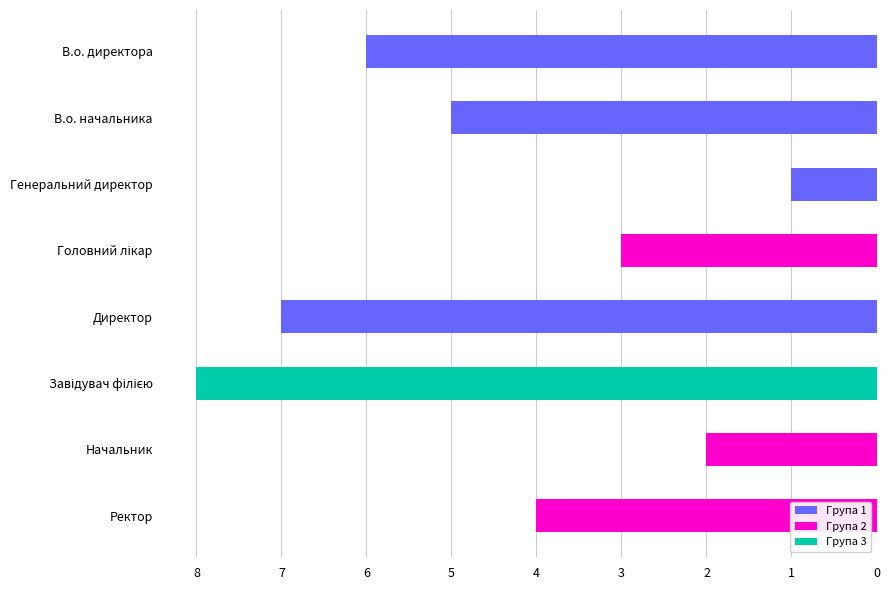

Reading left to right, extract all data points from this chart.

В.о. директора=6	В.о. начальника=5	Генеральний директор=1	Головний лікар=3	Директор=7	Завідувач філією=8	Начальник=2	Ректор=4